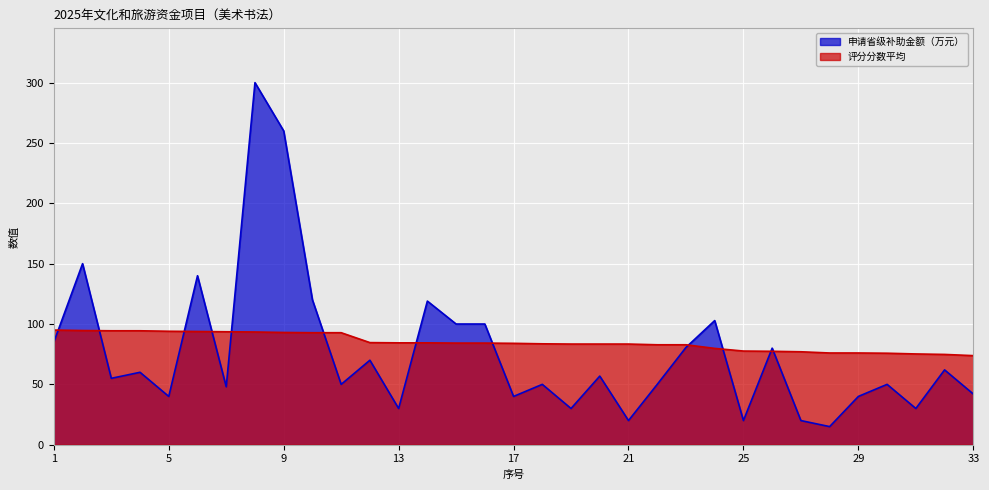

List the labels in order of 评分分数平均 value, smallest first.

33, 32, 31, 30, 28, 29, 27, 26, 25, 24, 22, 23, 19, 20, 21, 18, 17, 15, 16, 13, 14, 12, 10, 11, 9, 8, 7, 6, 5, 3, 4, 2, 1